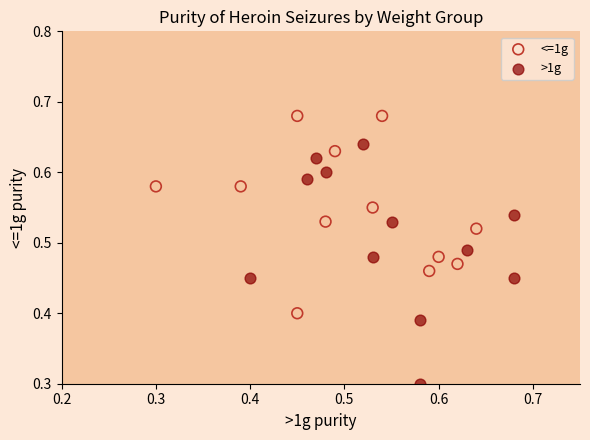

Which series has the widest spread of Y values?

>1g